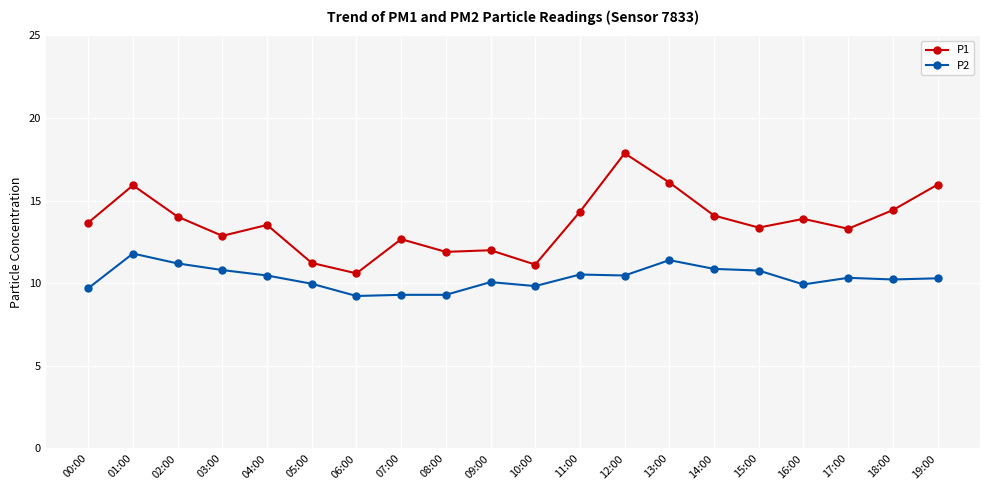

Which series changed the most between 00:00 and 08:00?

P1